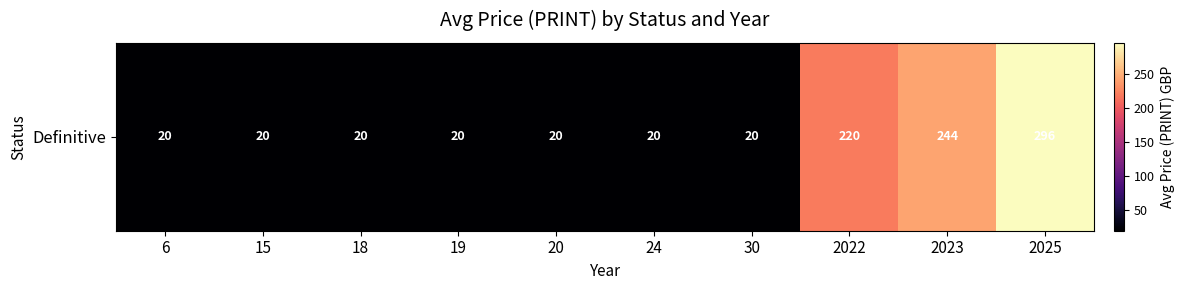

Which category has the highest value across all series?

2025